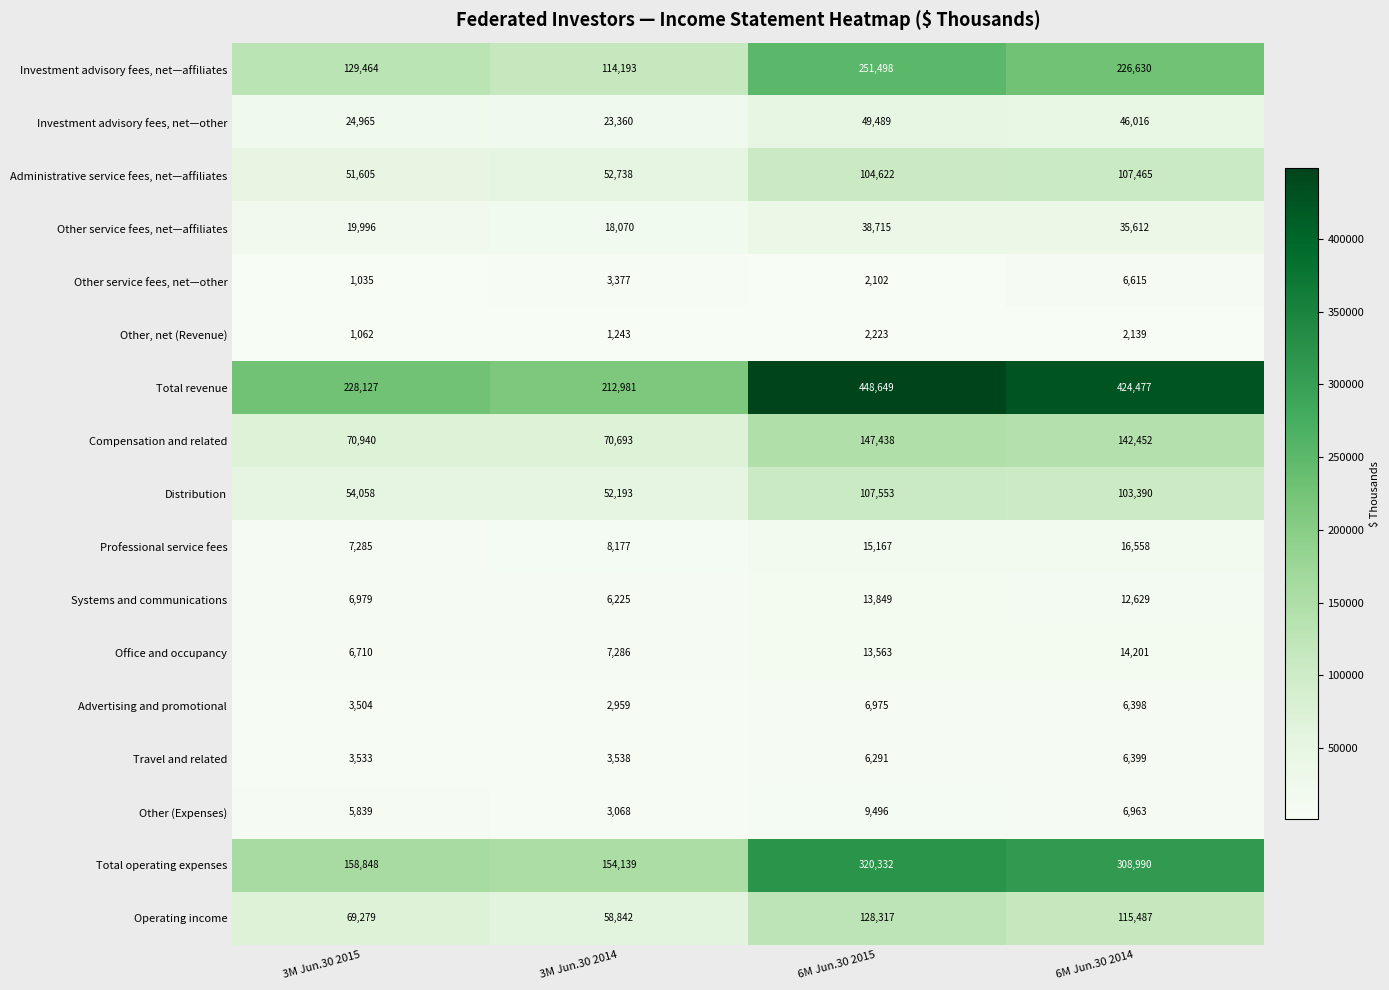

What is the sum of the Other, net (Revenue) values at 6M Jun.30 2014 and 3M Jun.30 2014?

3382